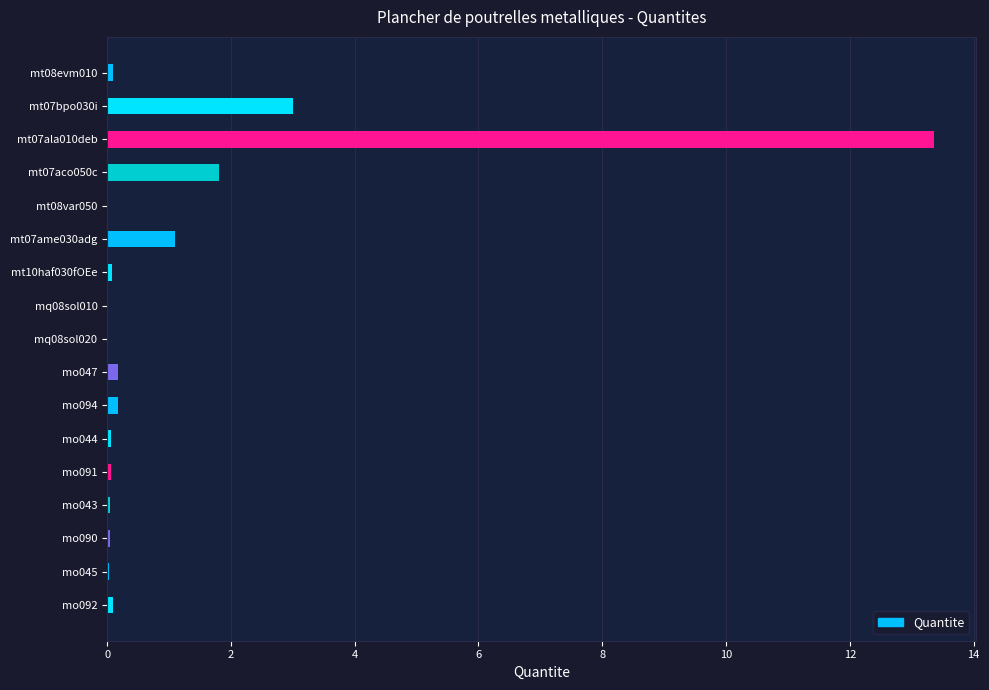

What is the sum of all values?

20.2